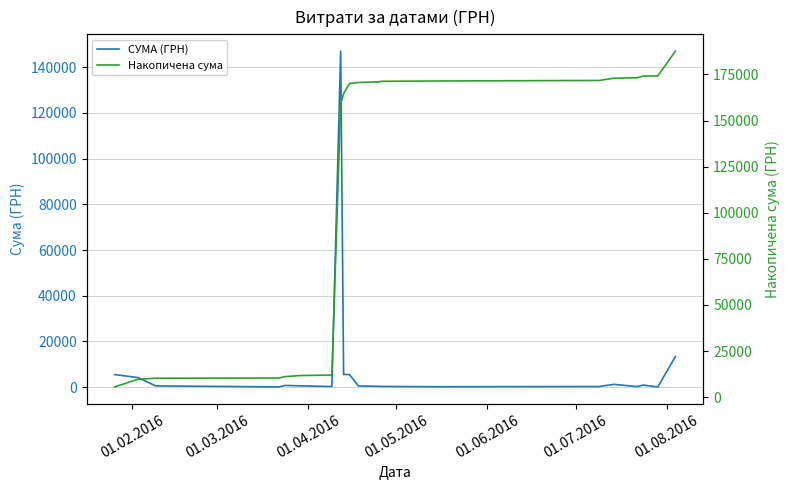

How many values in the СУМА (ГРН) series exceed 593?

10